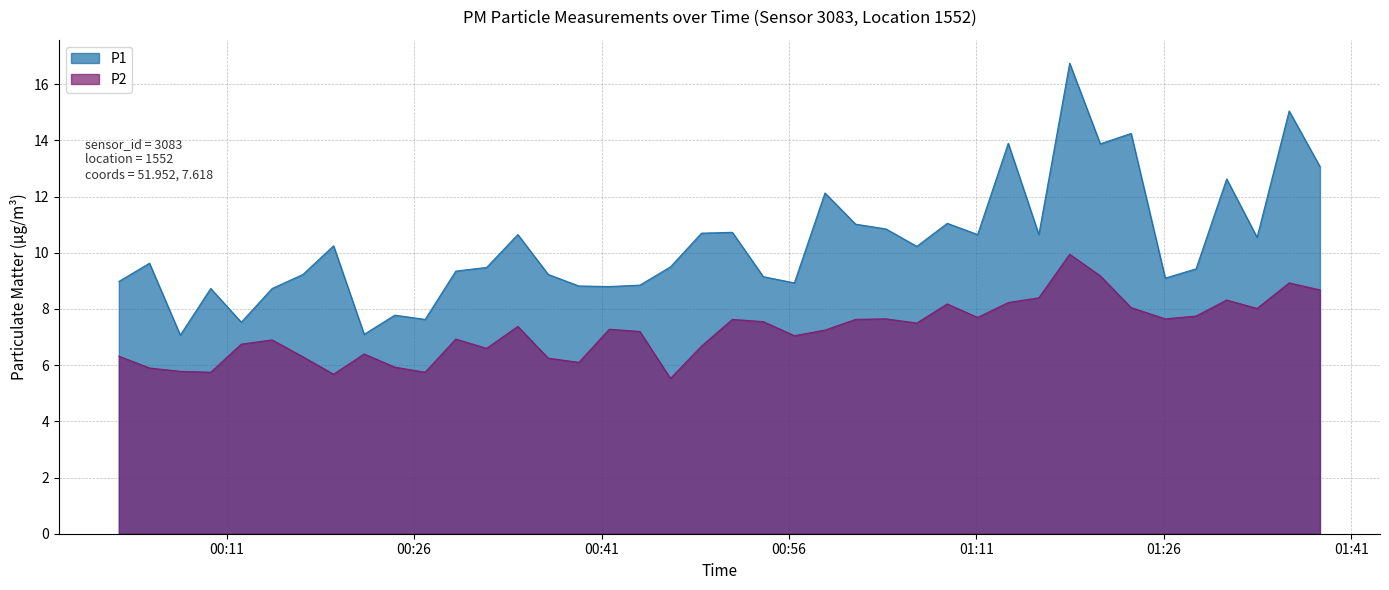

What is the average value of the P1 series?

10.3